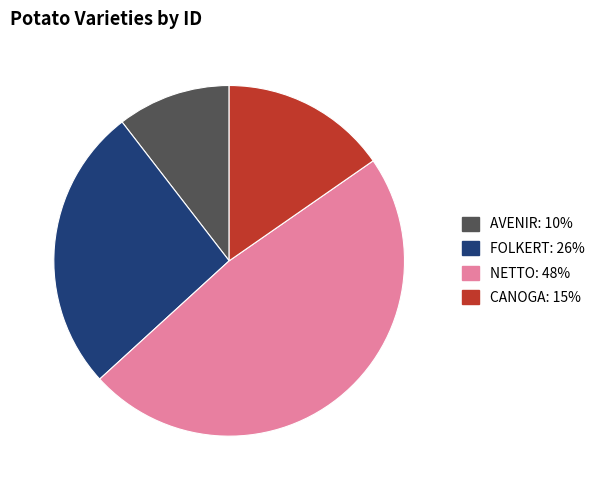

Which has a higher value, FOLKERT or CANOGA?

FOLKERT